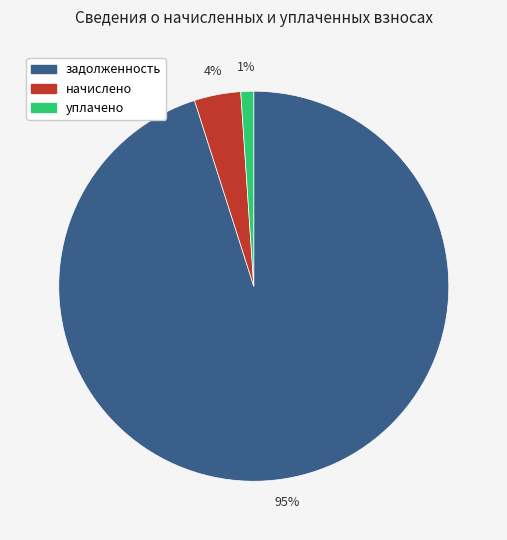

To the nearest percent, what portion does уплачено represent?

1%